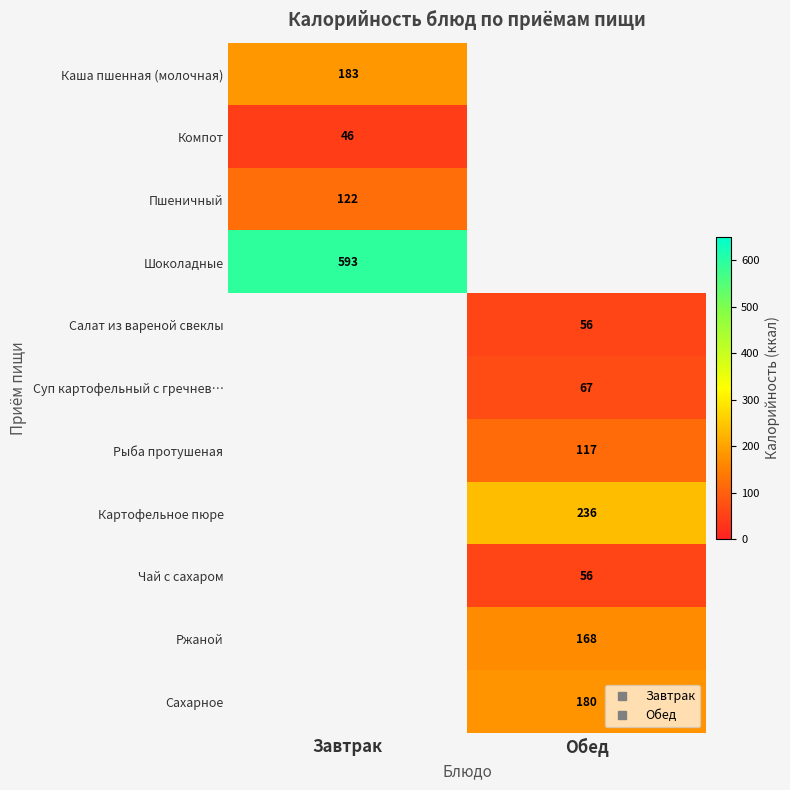

The Ржаной series shows 50.0 at Обед. True or false?

False